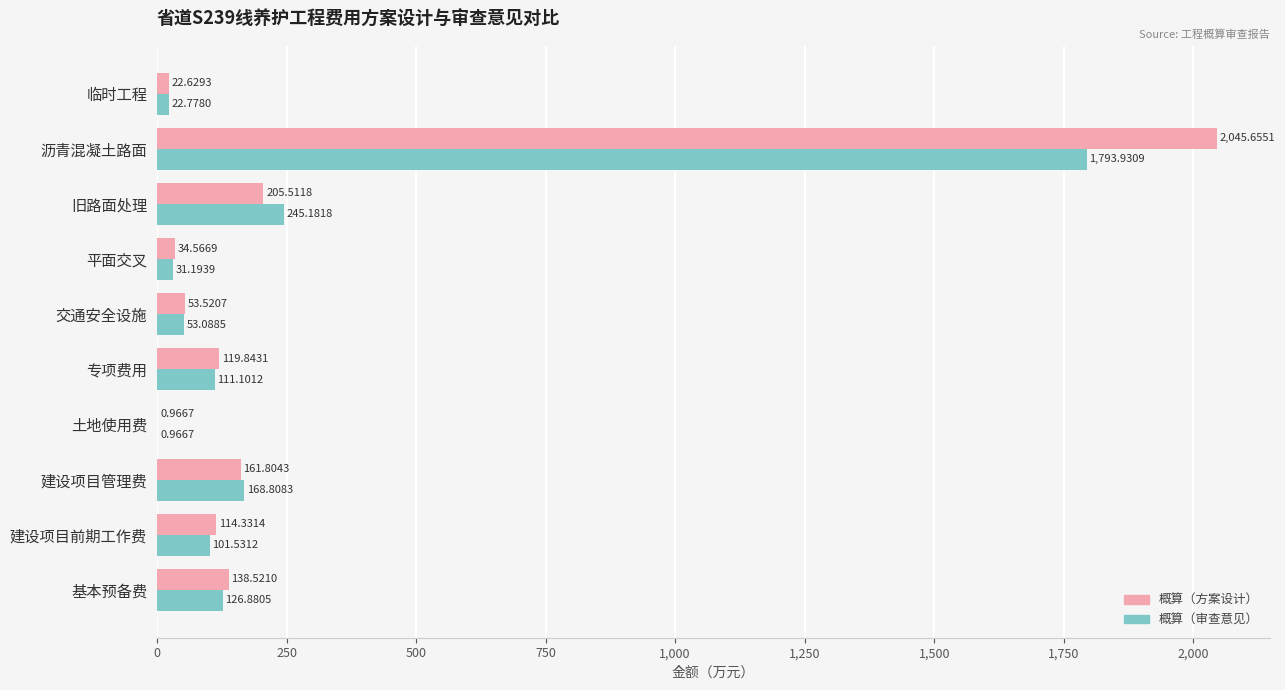

At which label does 概算（审查意见） reach its peak?

沥青混凝土路面